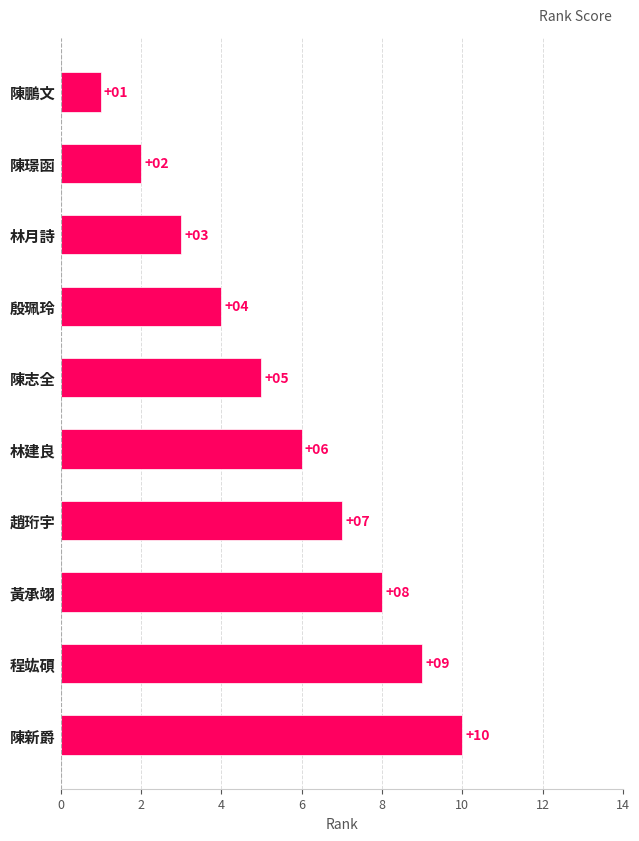

Read the value at 陳志全.

5